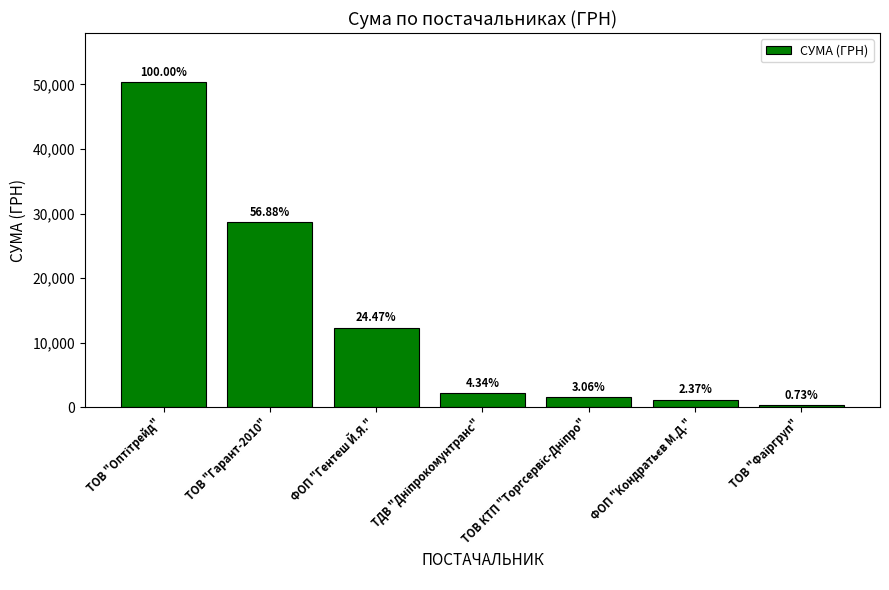

True or false: the data shows 3031.8 at ТДВ "Дніпрокомунтранс".

False